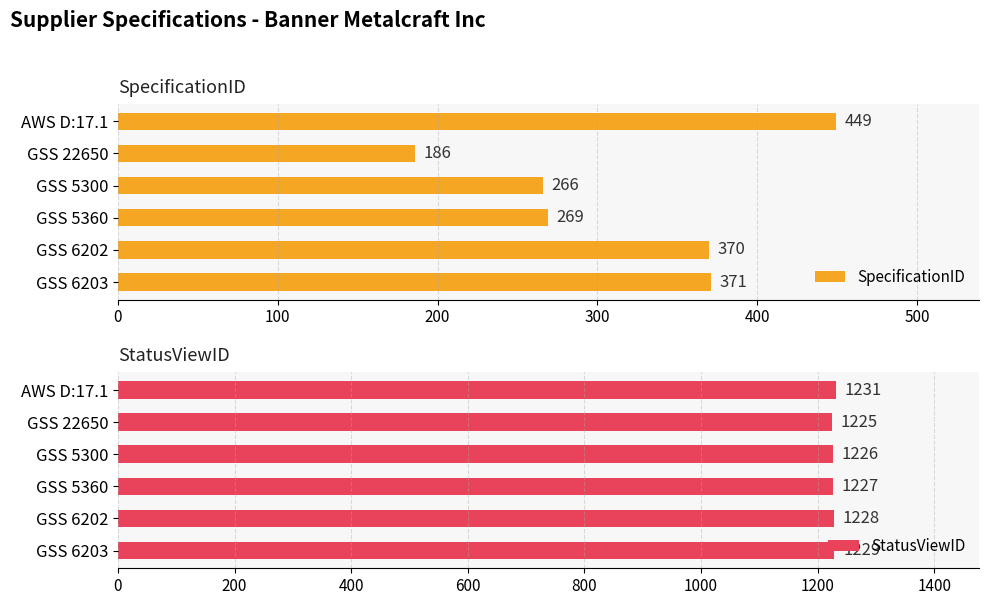

How many values in the StatusViewID series exceed 1228?

2